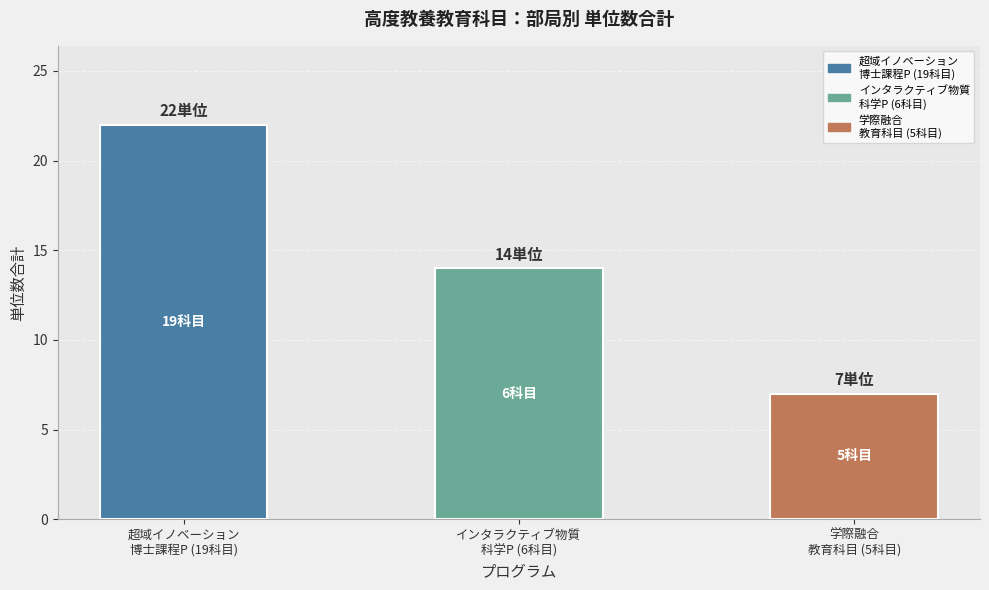

What is the label of the 2nd bar from the left?

インタラクティブ物質
科学P (6科目)